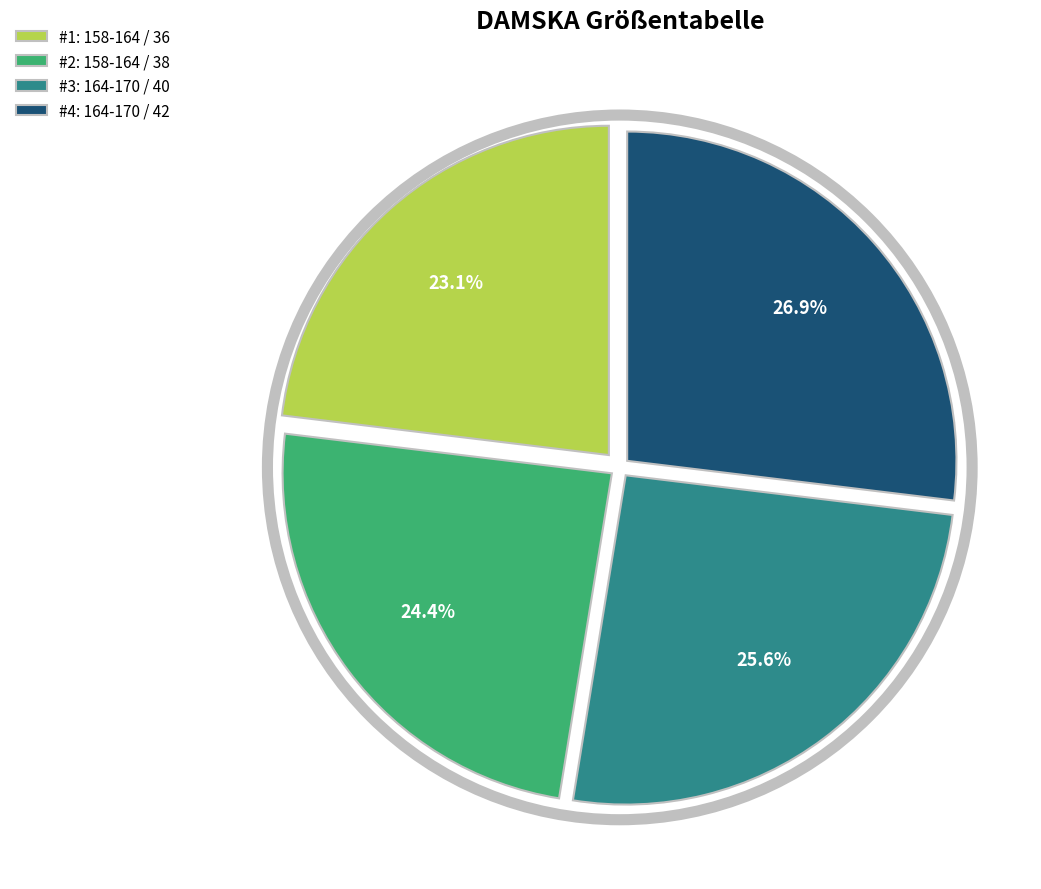

Combined, what portion of the pie is 164-170 / 42 and 164-170 / 40?

52.6%